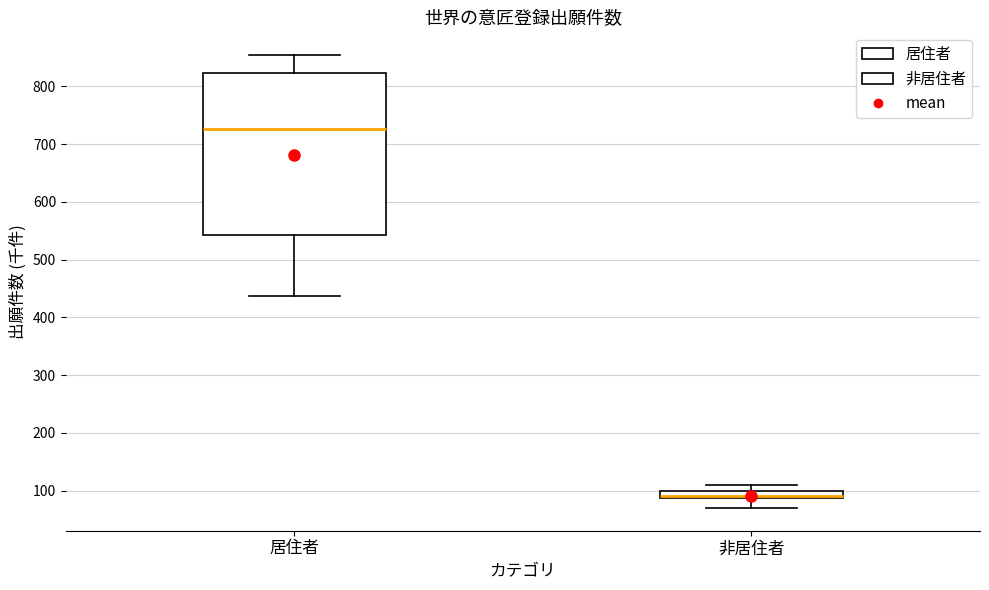

Which box is the tallest, from its lower edge to its upper edge?

居住者